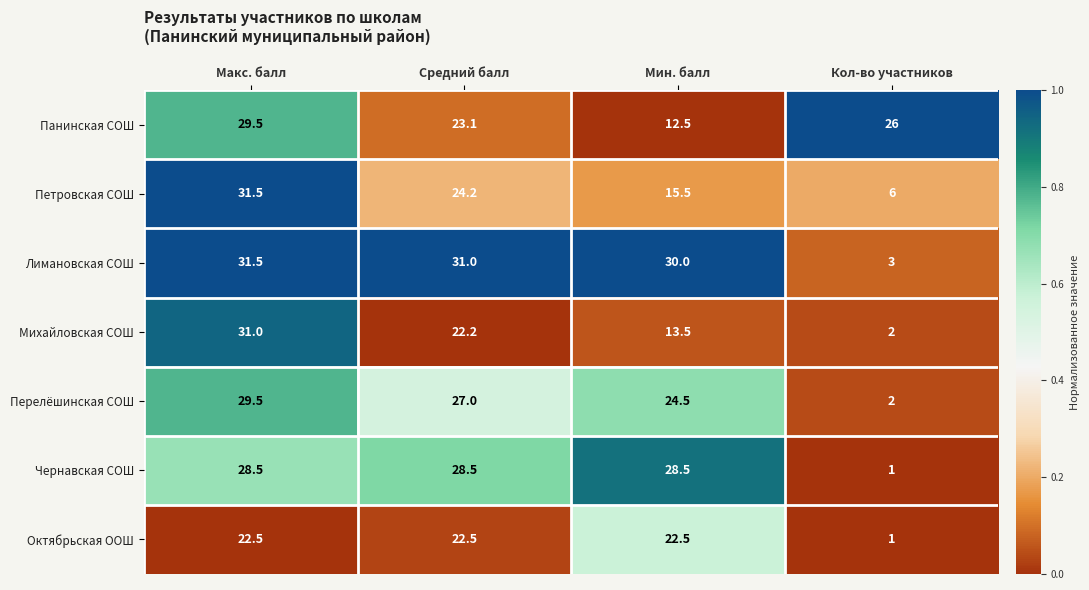

At which label is Лимановская СОШ closest to 17?

Мин. балл